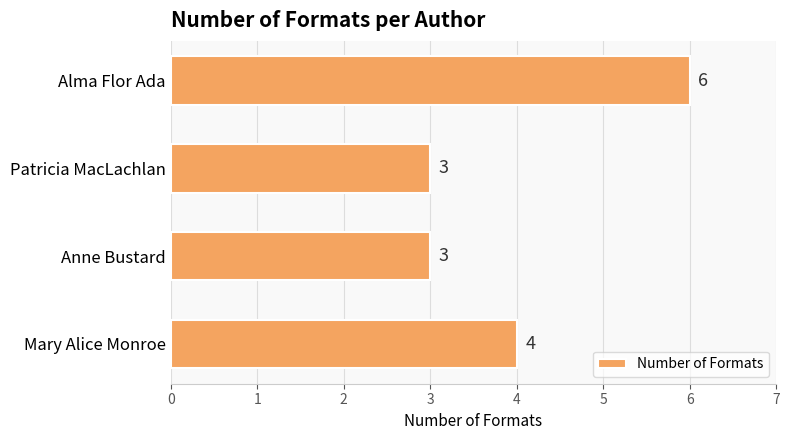

Reading top to bottom, list all the values displayed in this chart.

Alma Flor Ada=6	Patricia MacLachlan=3	Anne Bustard=3	Mary Alice Monroe=4